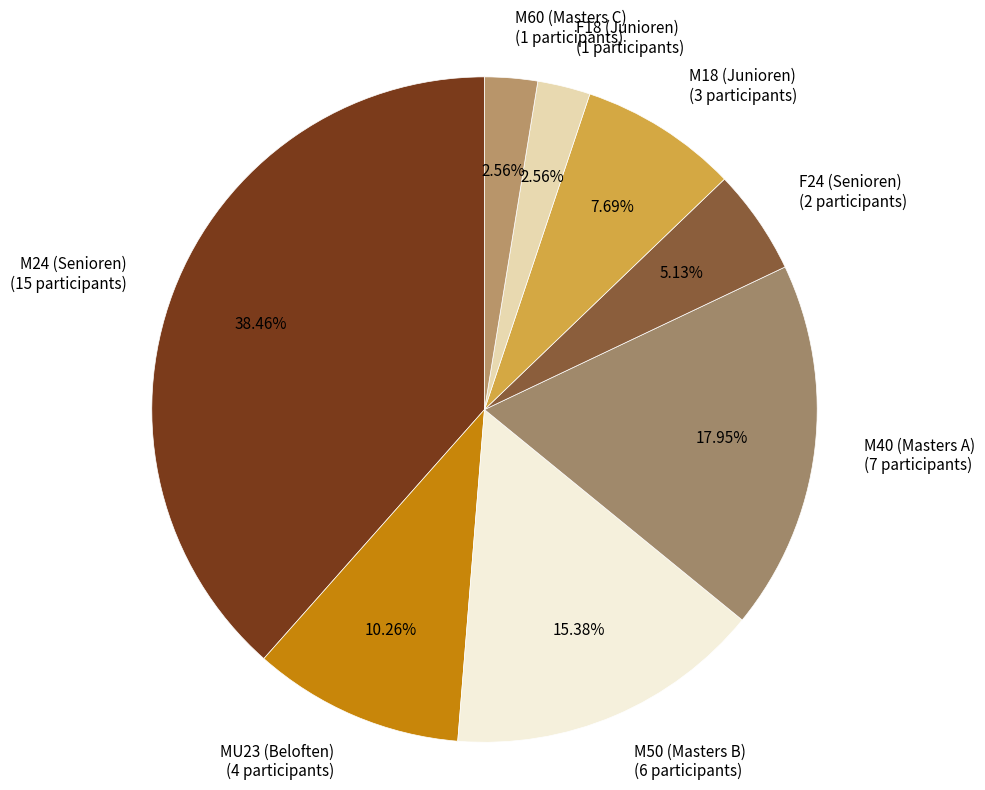

Which has a higher value, M18 (Junioren) (3 participants) or M60 (Masters C) (1 participants)?

M18 (Junioren) (3 participants)